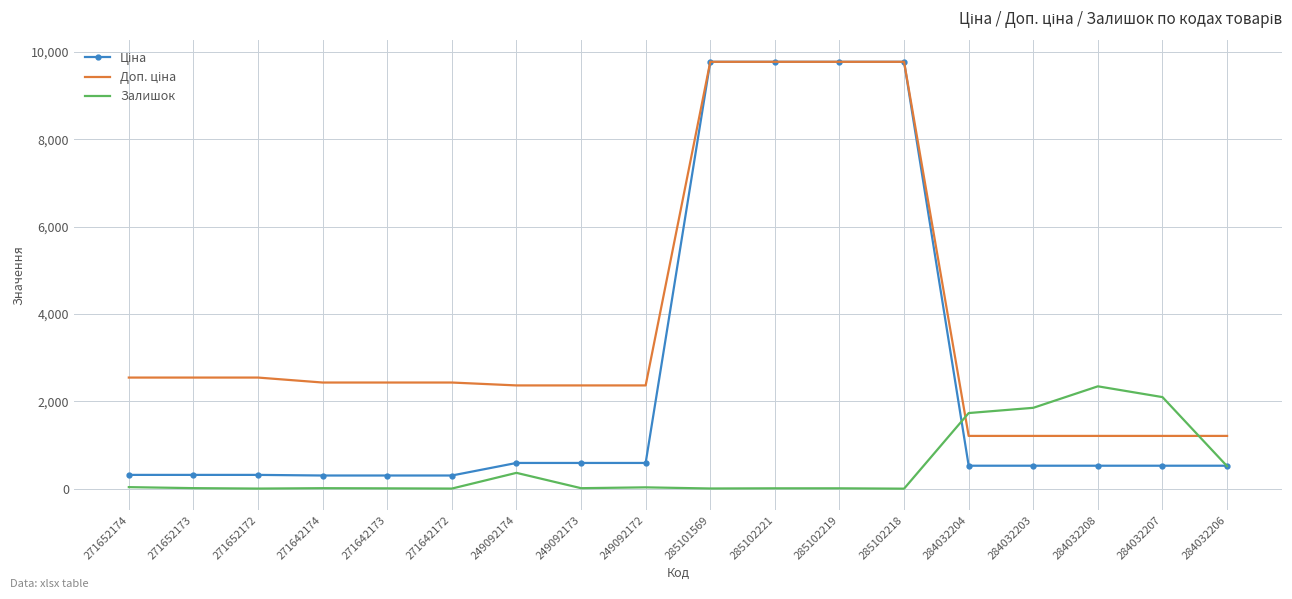

What is the spread (max minus min) of values at 284032207?

1570.8